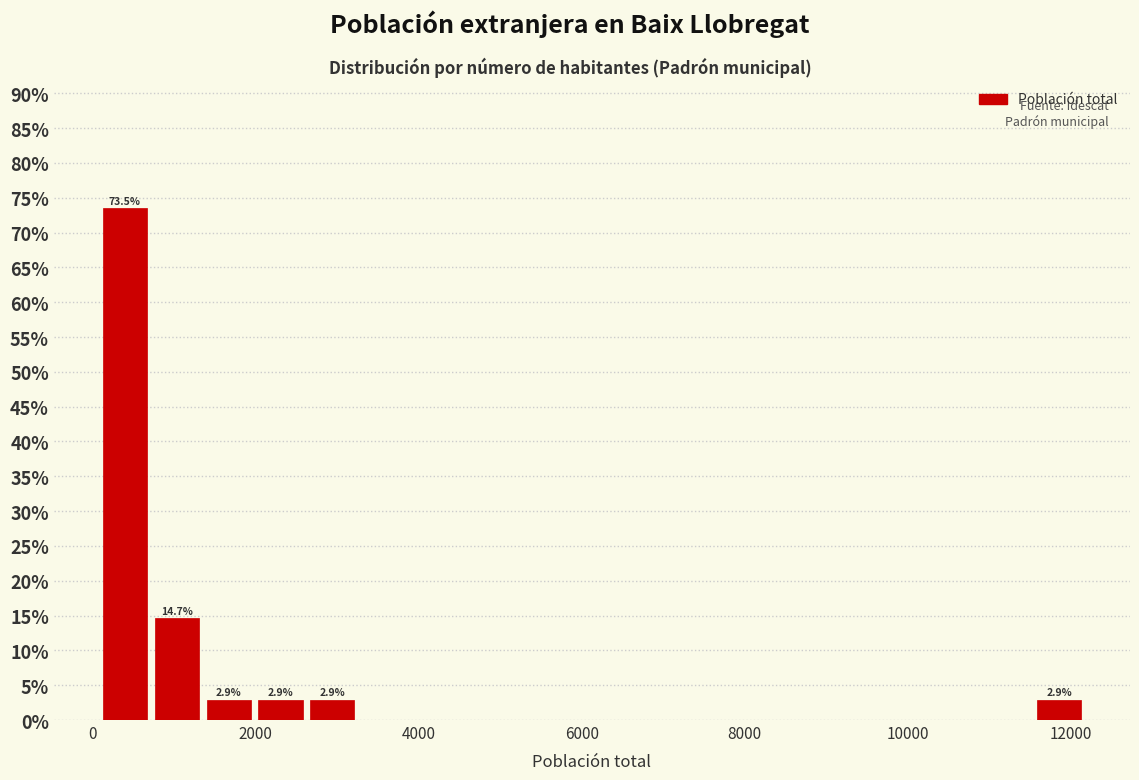

Read against the x-axis, roughly where is the centre of the tallest bar?

400